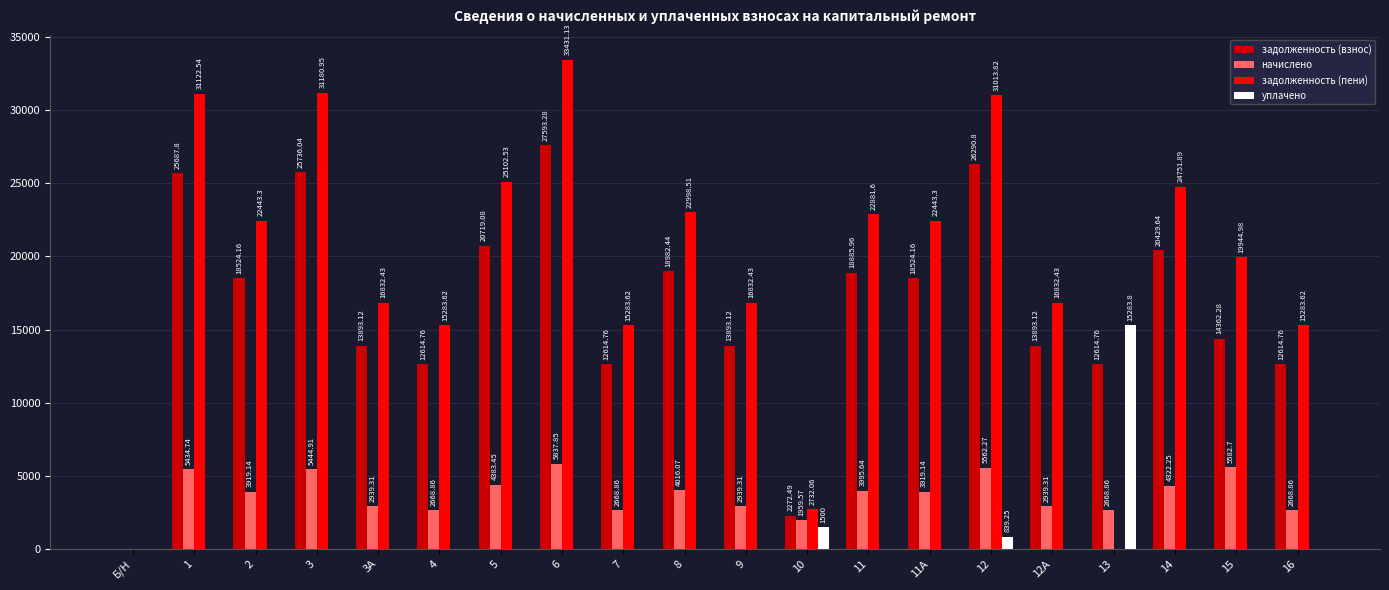

Between 3А and 13, which series saw the biggest shift?

задолженность (пени)